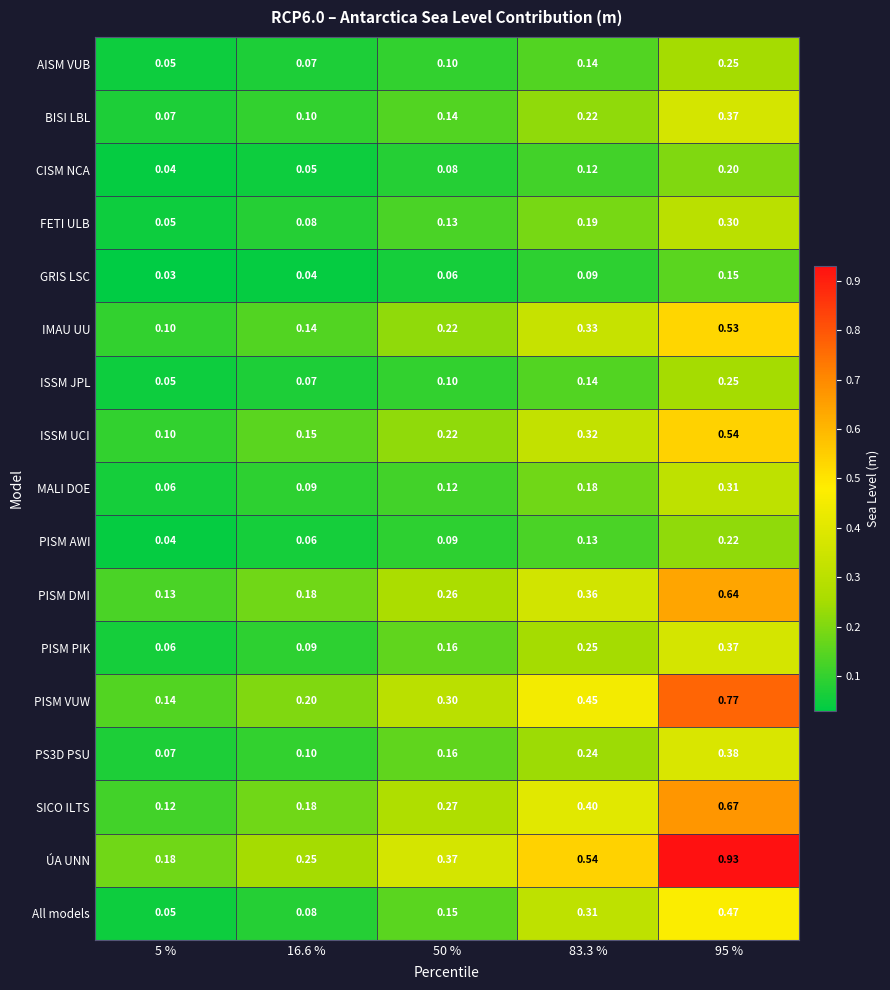

Between 5 % and 50 %, which series saw the biggest shift?

ÚA UNN